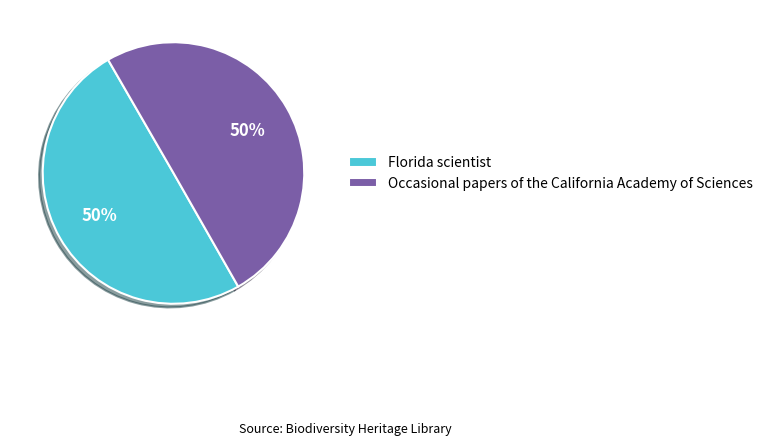

Is it true that Occasional papers of the California Academy of Sciences is 41% of the pie?

False